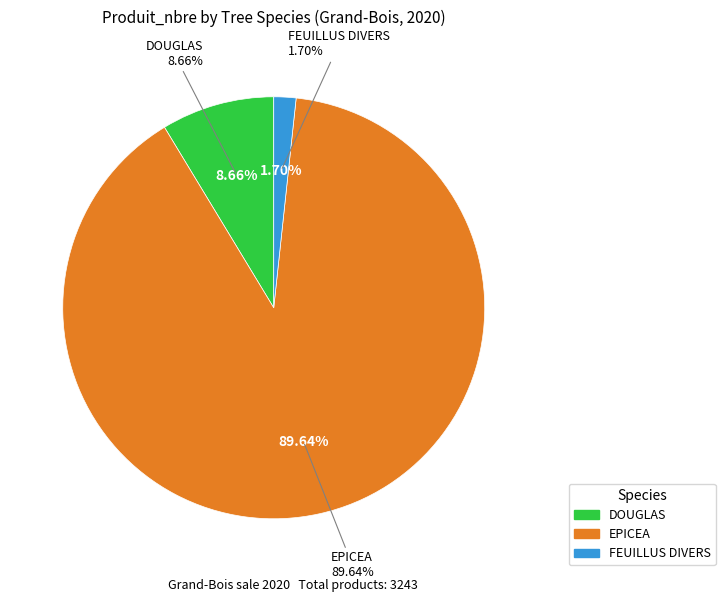

Combined, do FEUILLUS DIVERS 40/60 and EPICEA 20/40 account for over 50%?

Yes